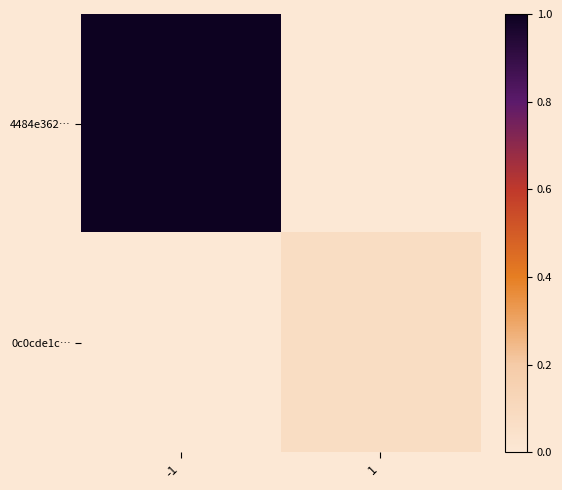

List the series in order of their overall mean, lowest first.

0c0cde1c…, 4484e362…